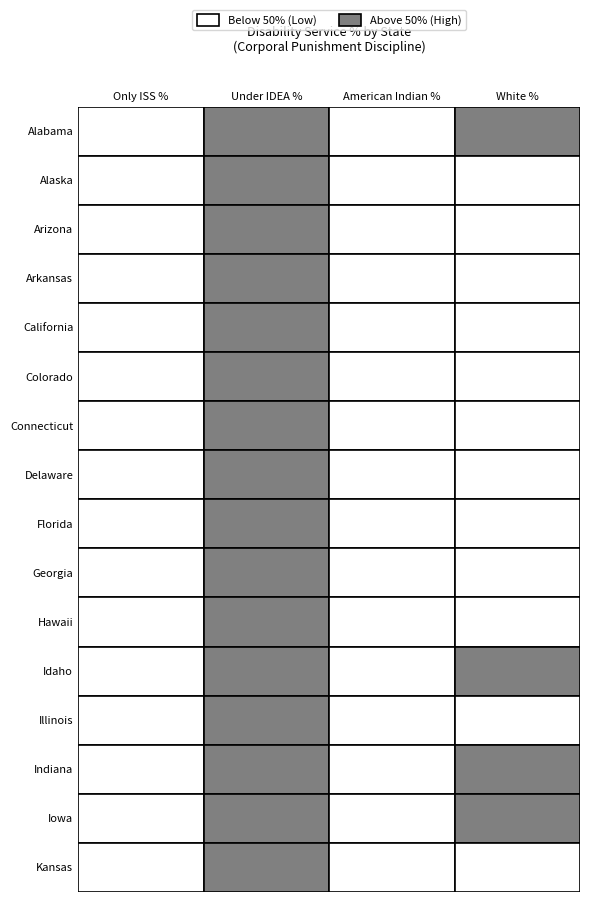

Is it true that Iowa equals 92.2 at 1?

True